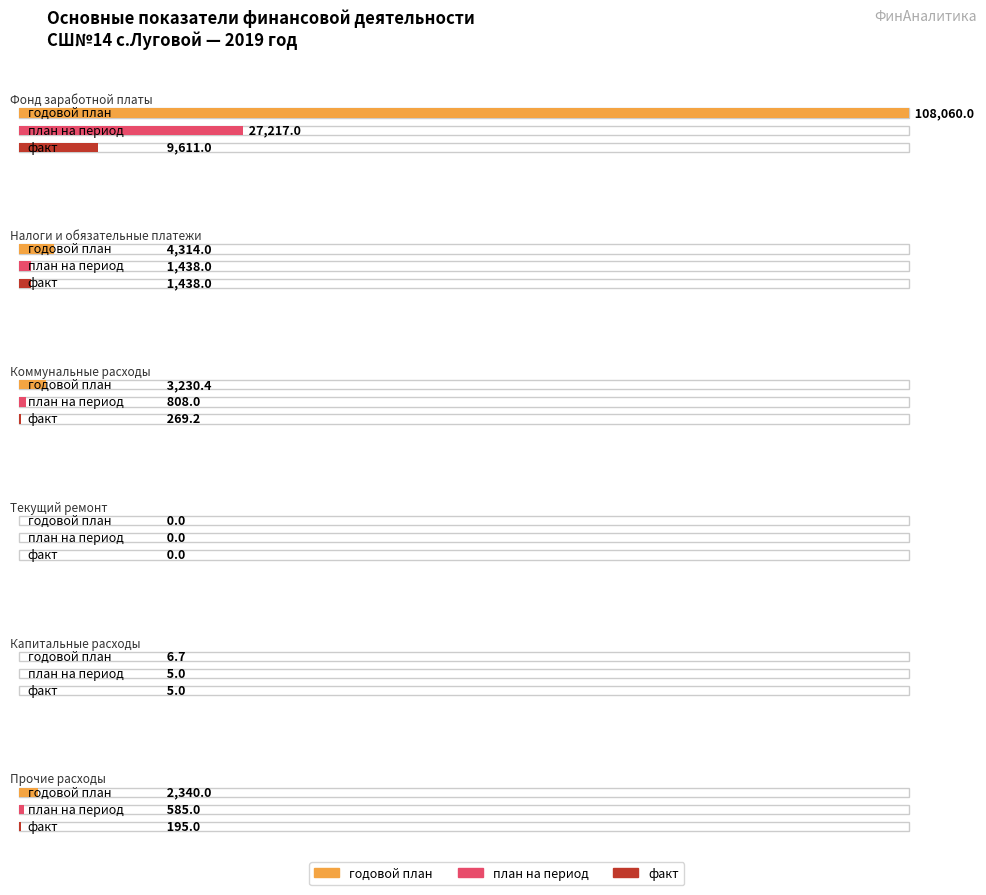

The факт series shows 6.6 at Капитальные расходы. True or false?

False